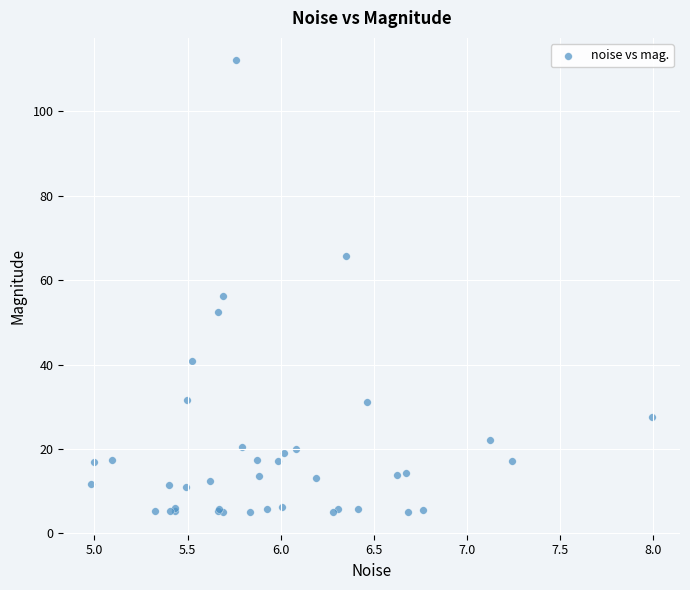

What Y value in the scatter plot is closest to 58?

56.2